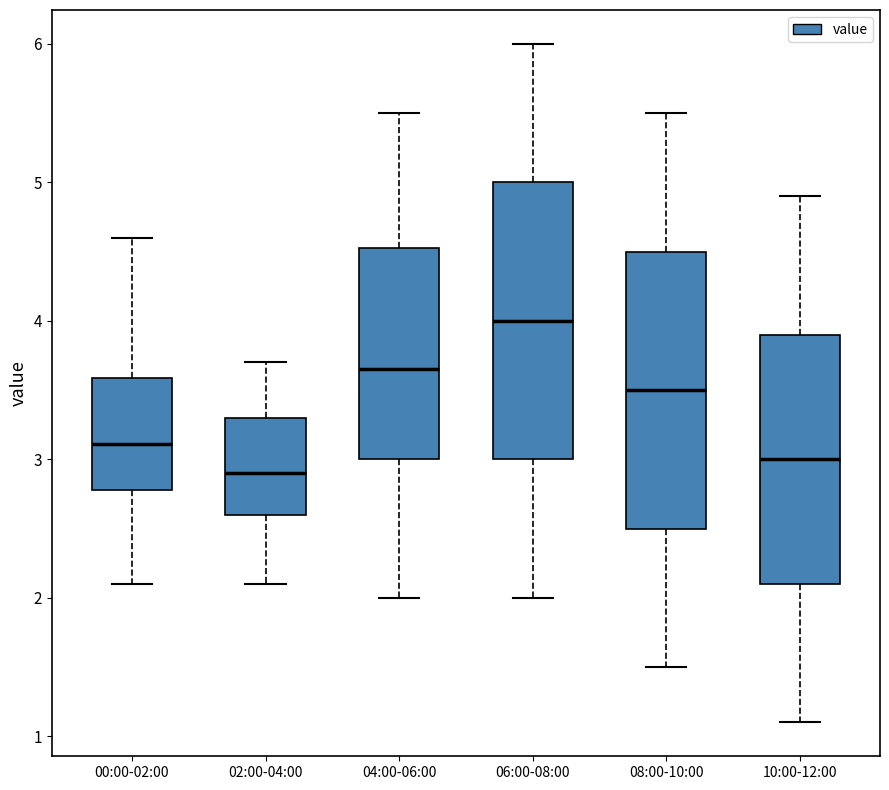

Reading left to right, read every box against the y-axis: the position of its median line, the range the box covers, and the ends of its whiskers. The values are not printed on the chart, so give them approximately, as read against the axis.

00:00-02:00: median 3.1, box 2.8 to 3.6, whiskers 2.1 to 4.6
02:00-04:00: median 2.9, box 2.6 to 3.3, whiskers 2.1 to 3.7
04:00-06:00: median 3.7, box 3.0 to 4.5, whiskers 2.0 to 5.5
06:00-08:00: median 4.0, box 3.0 to 5.0, whiskers 2.0 to 6.0
08:00-10:00: median 3.5, box 2.5 to 4.5, whiskers 1.5 to 5.5
10:00-12:00: median 3.0, box 2.1 to 3.9, whiskers 1.1 to 4.9